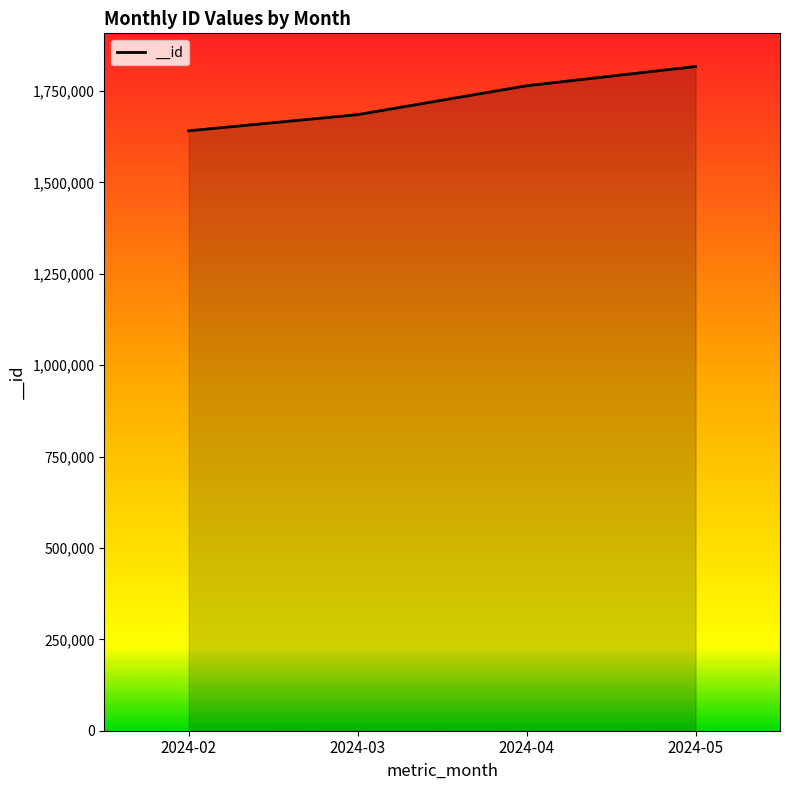

How many lines are shown in the chart?

1